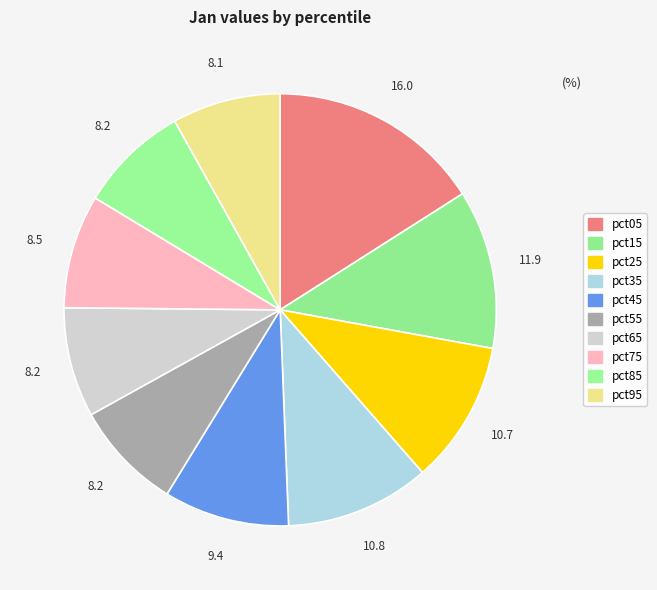

Is pct85 the majority of the pie?

No